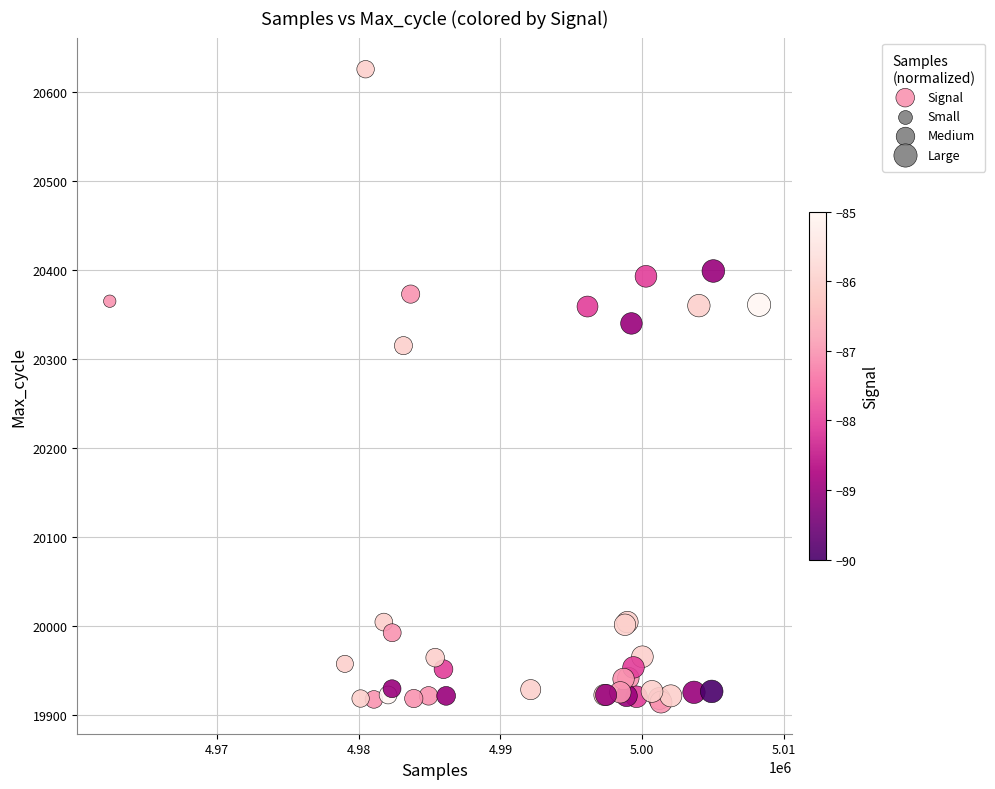

What Y value in the scatter plot is closest to 20270?

20315